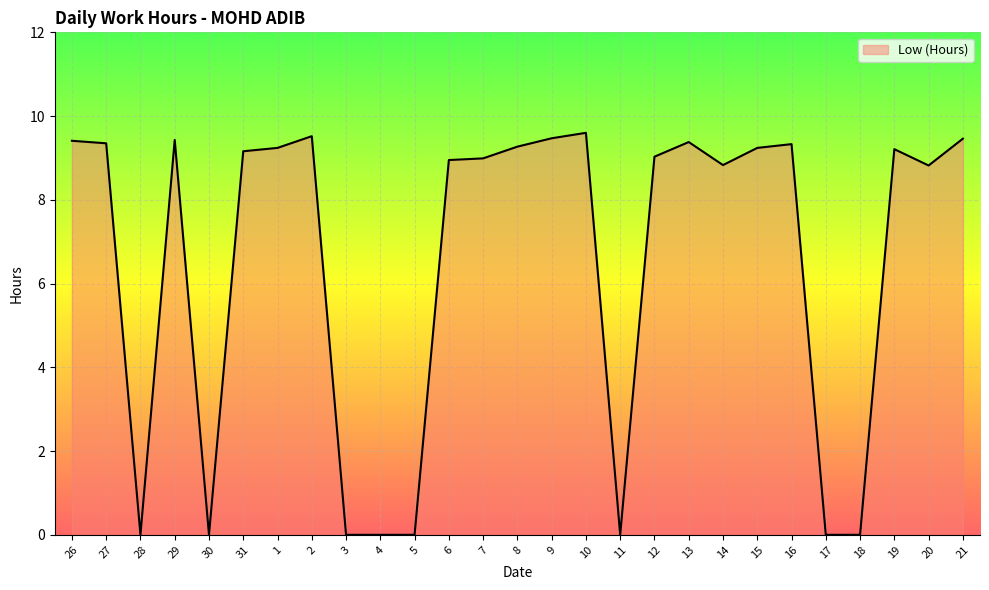

Which has a higher value, 5 or 31?

31